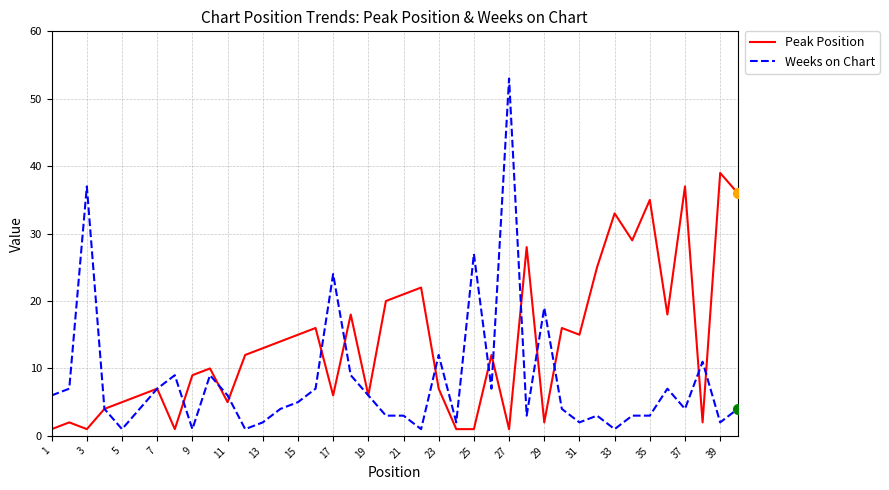

Which series has the largest total across all categories?

Peak Position